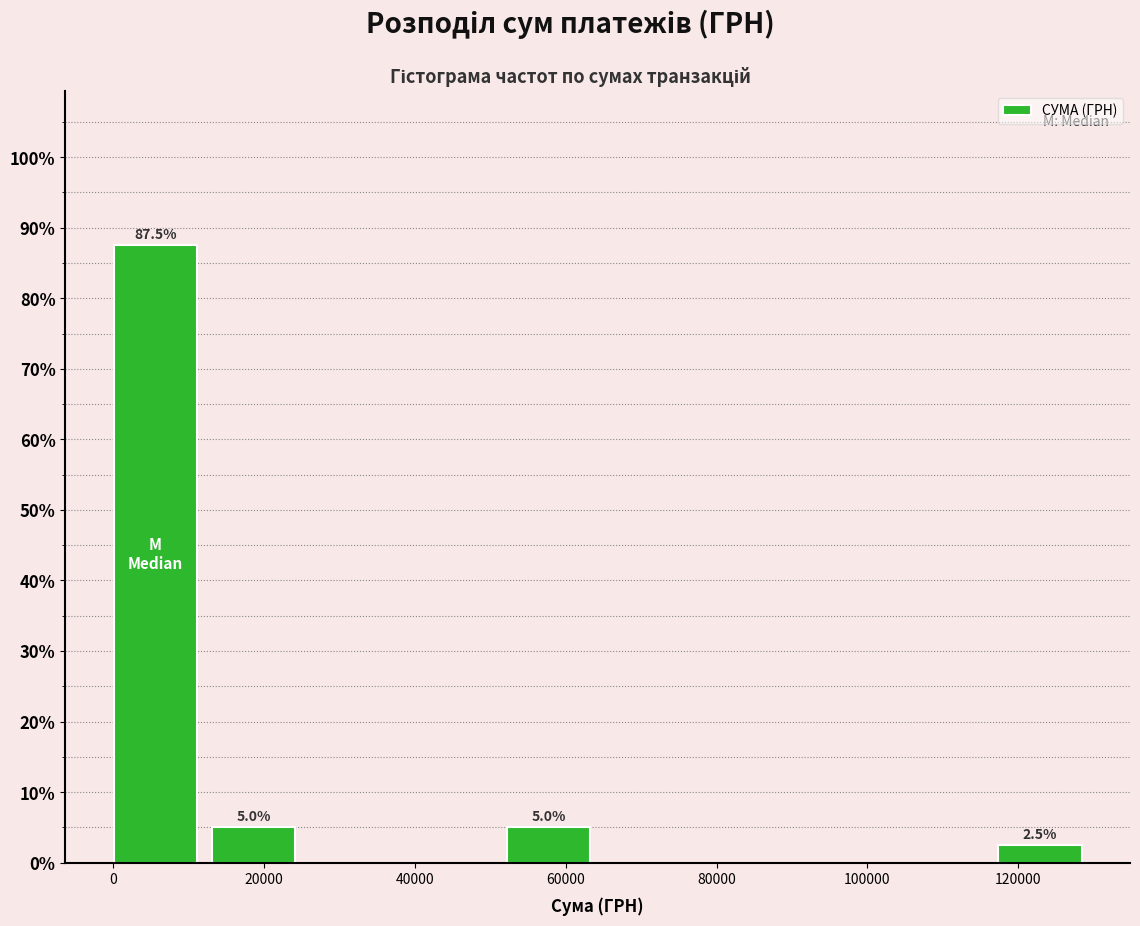

Which range on the x-axis has the tallest bar?

0 to 14000